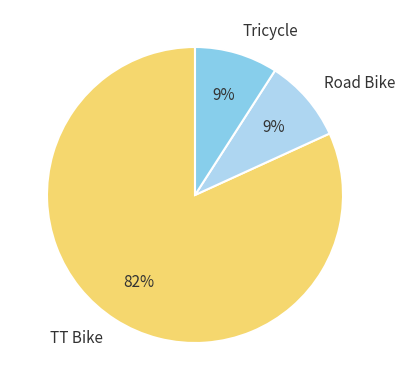

To the nearest percent, what is the combined percentage of Tricycle and Road Bike?

18%